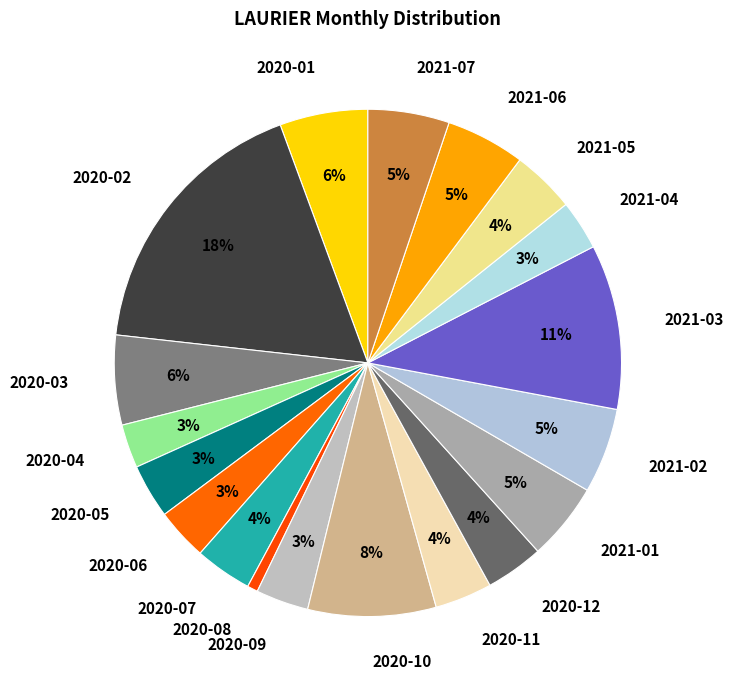

To the nearest percent, what is the difference between the largest and smallest slice percentages?

17%